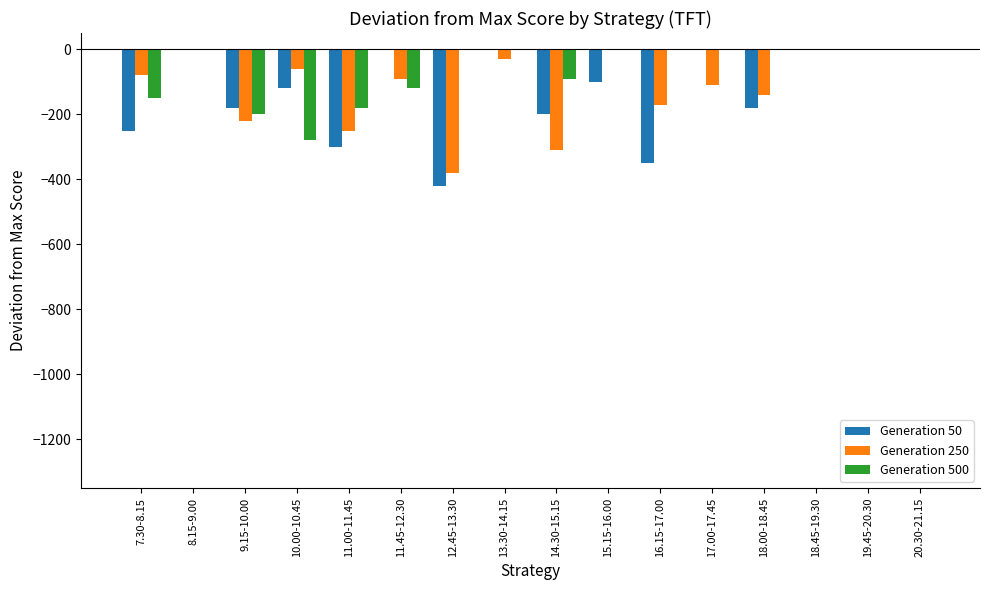

What is the total value across all series at 16.15-17.00?

-520